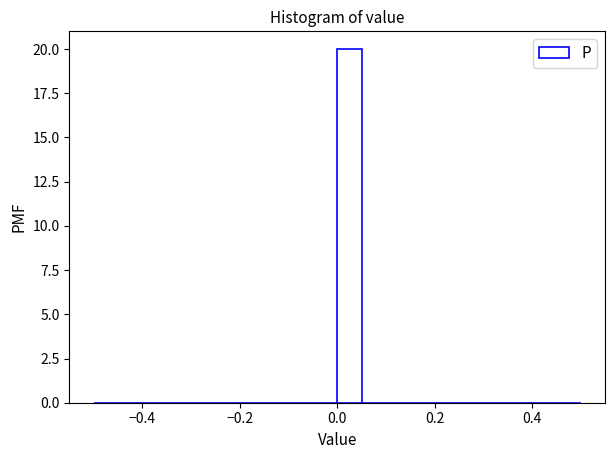

Around what value on the x-axis is the tallest bar? Give the approximate position of its centre, as read against the axis.

0.02